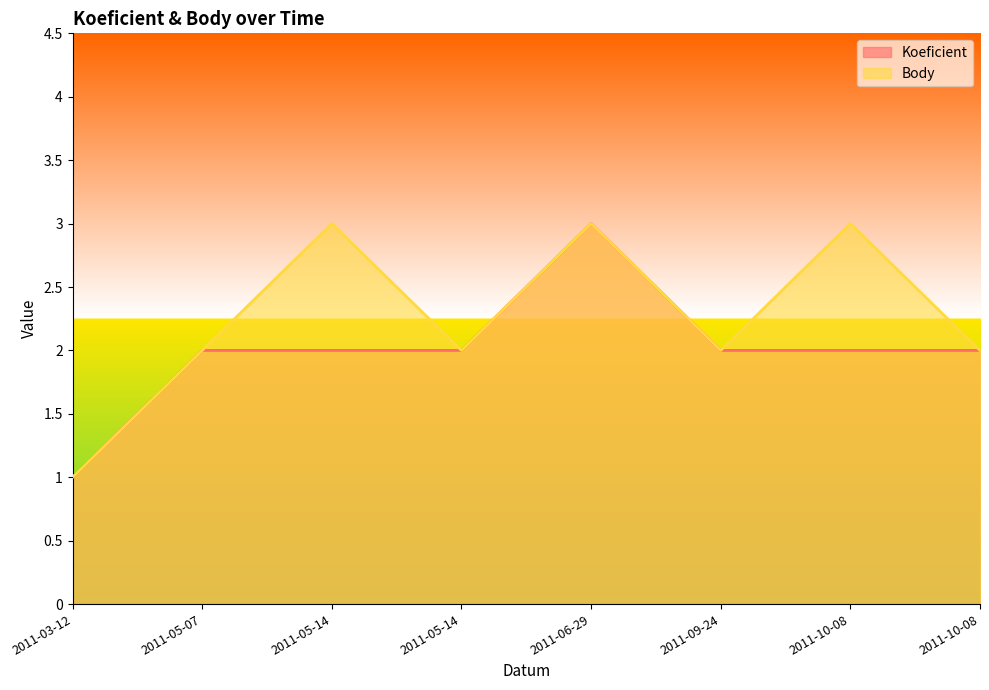

At how many categories does at least one series exceed 2?

3